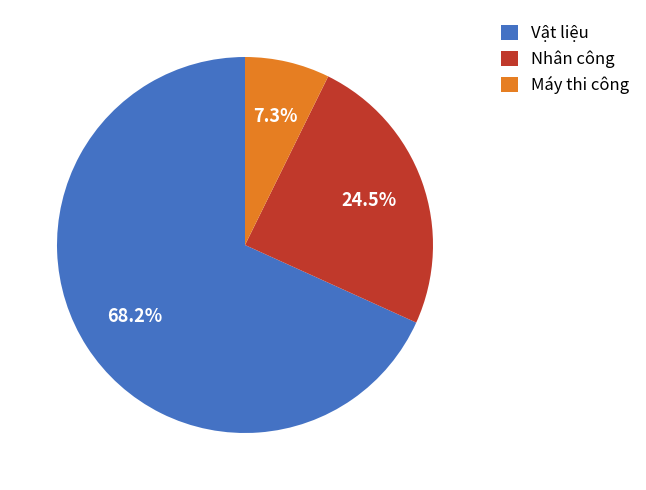

Rank the categories by value from lowest to highest.

Máy thi công, Nhân công, Vật liệu